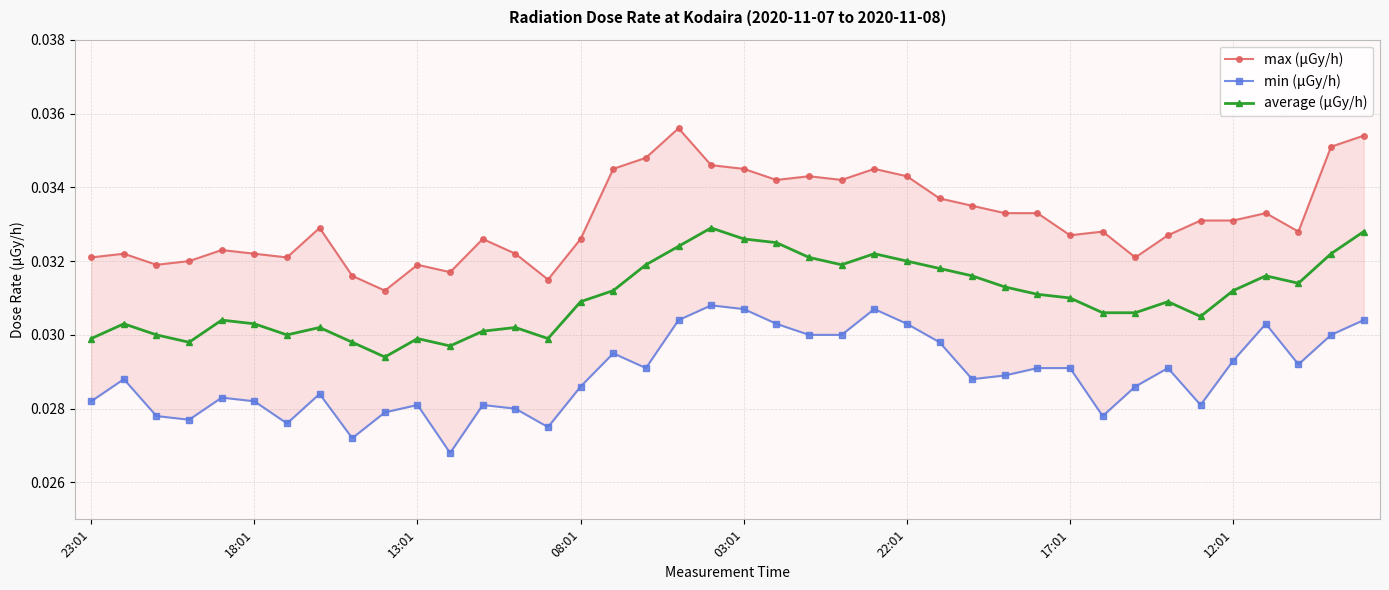

Count the average (μGy/h) values in the range 0 to 1.

40